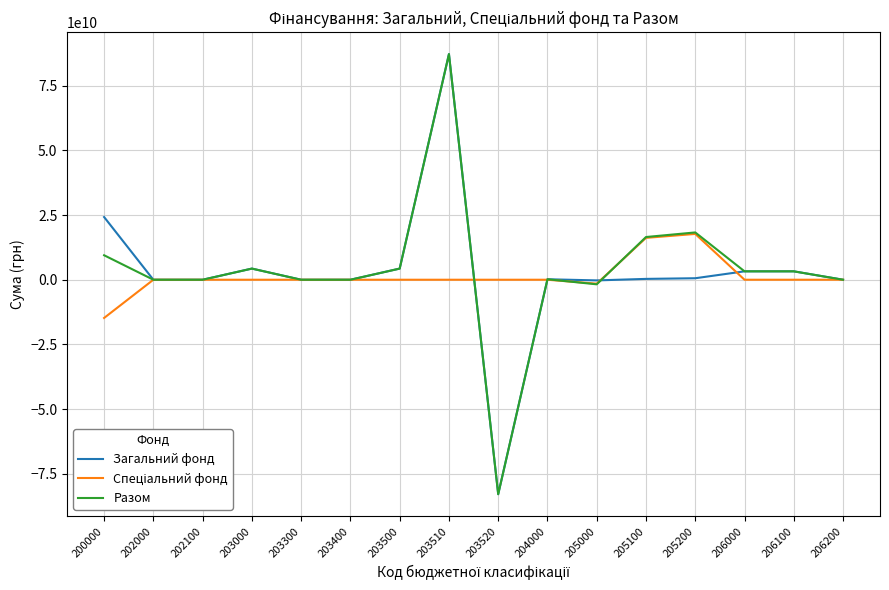

Which series changed the most between 203520 and 205000?

Загальний фонд